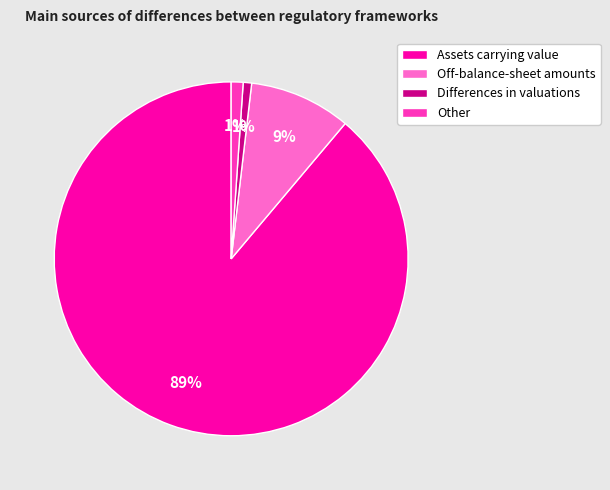

How many segments does this pie chart have?

4